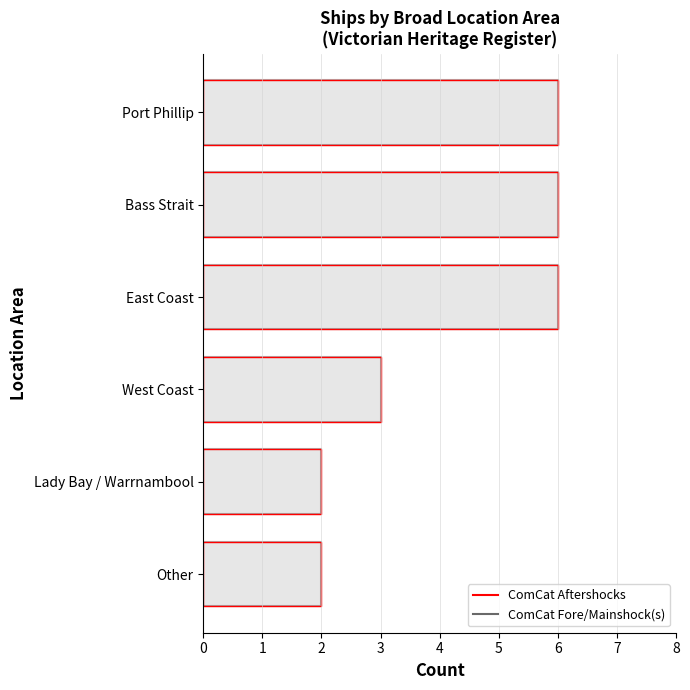

What are all the series names shown in the legend?

ComCat Fore/Mainshock(s), ComCat Aftershocks